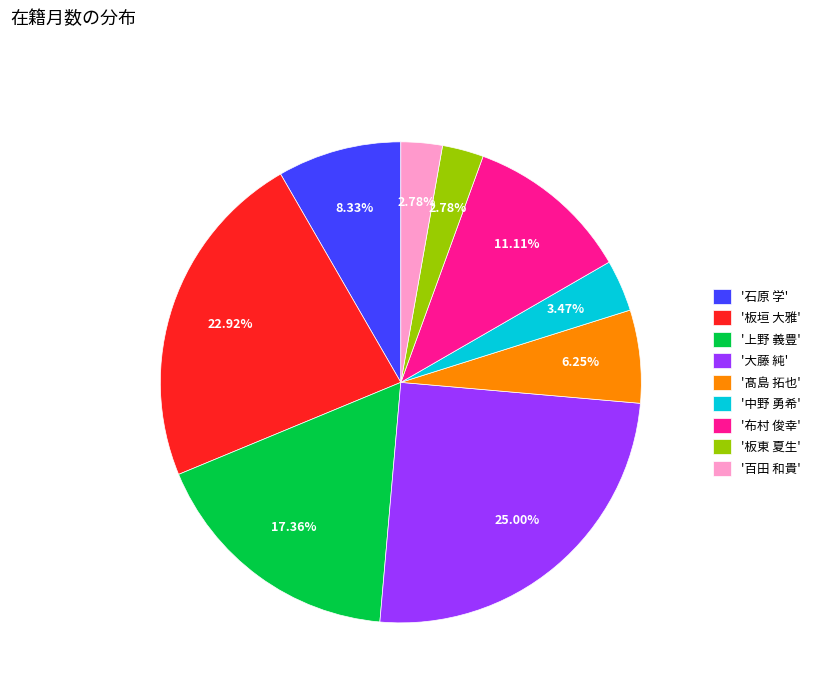

Does '大藤 純' account for over 50% of the chart?

No